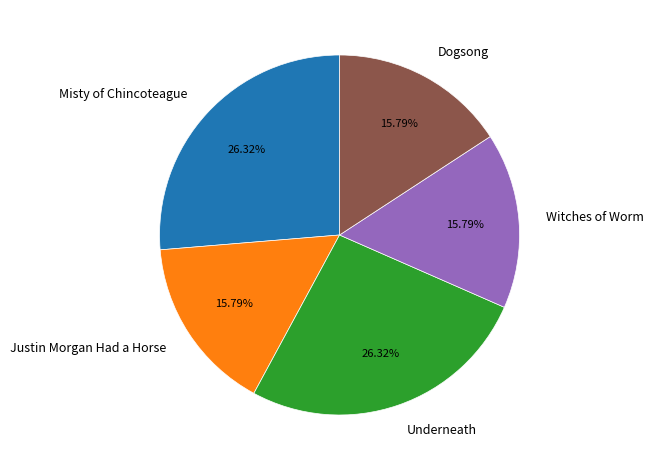

How many segments does this pie chart have?

5